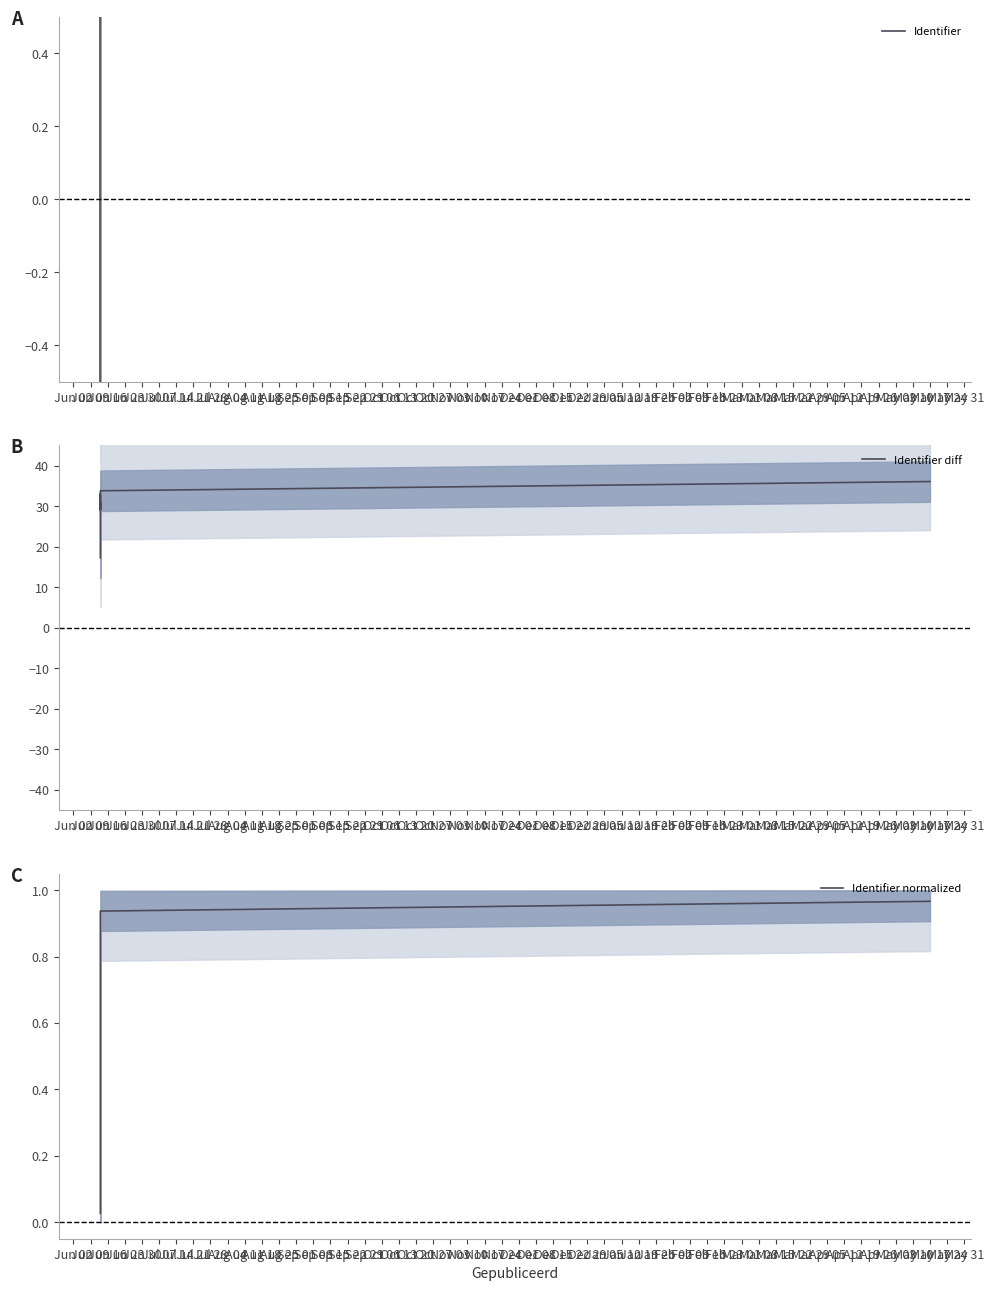

Does the chart have visible grid lines?

No